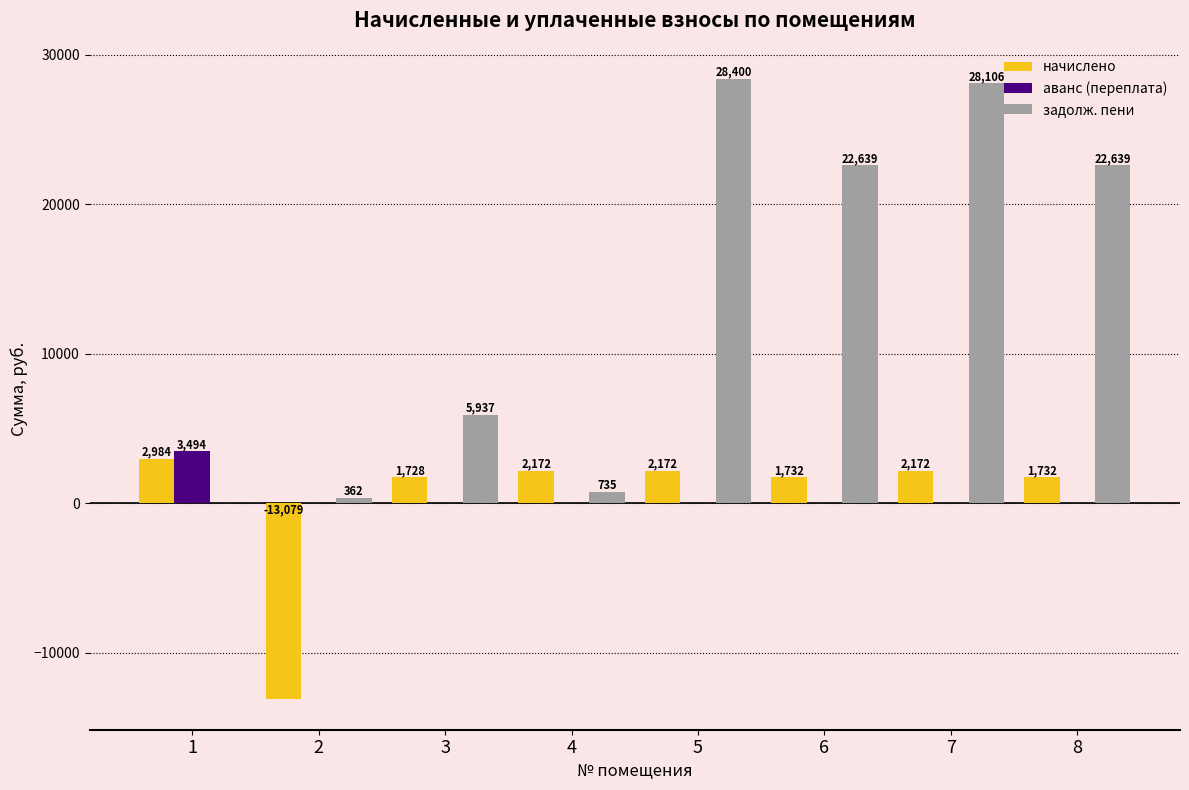

What is the difference between the начислено values at 5 and 3?

444.6